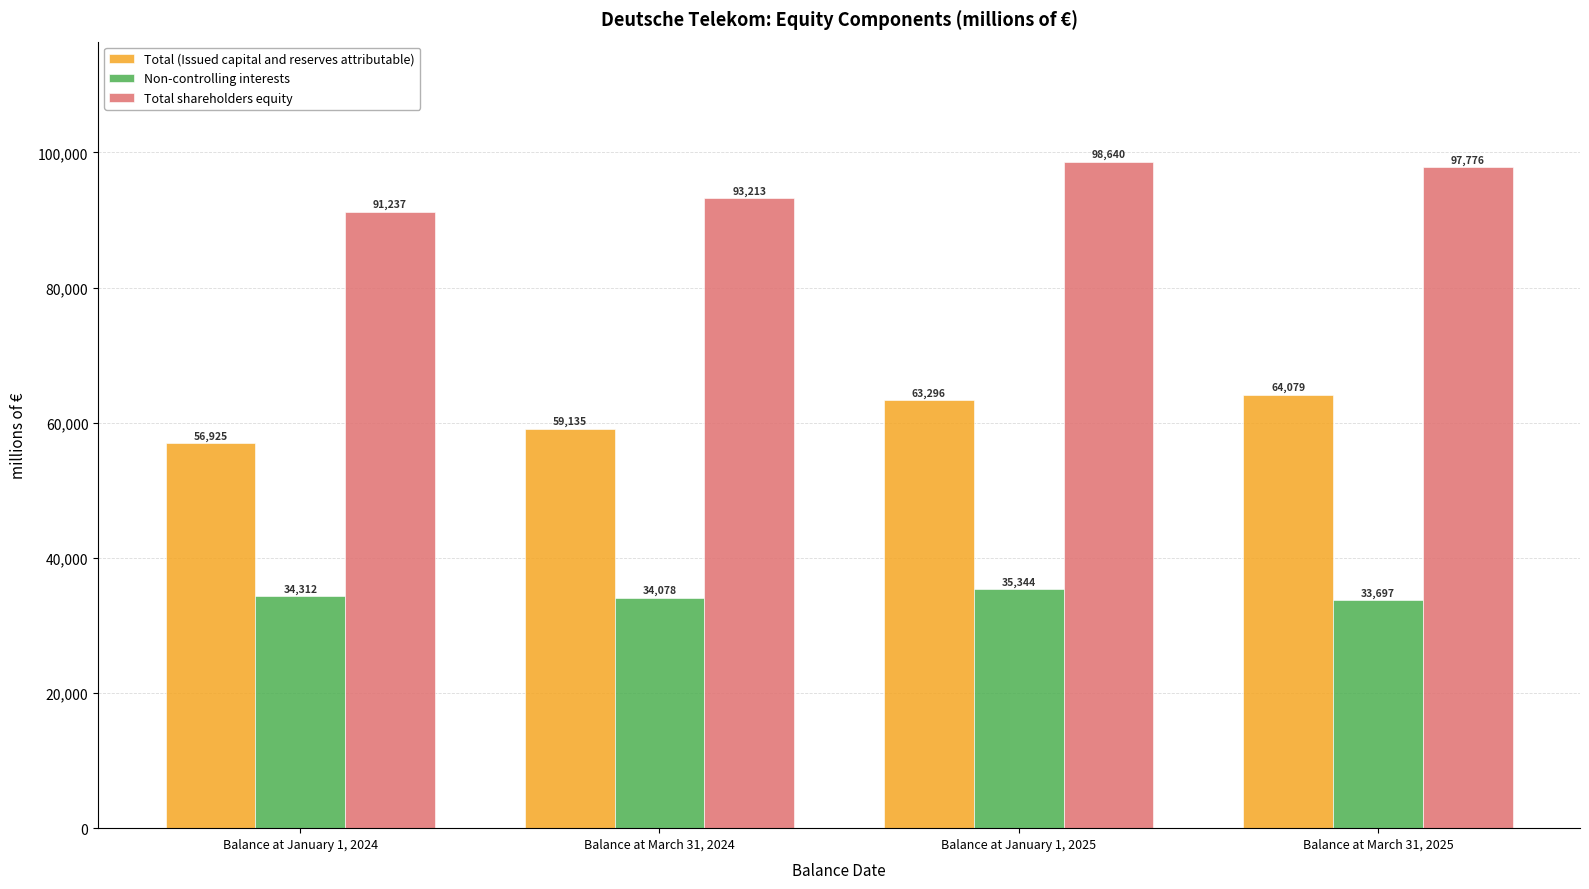

How many Total shareholders equity values are between 93213 and 98640?

3